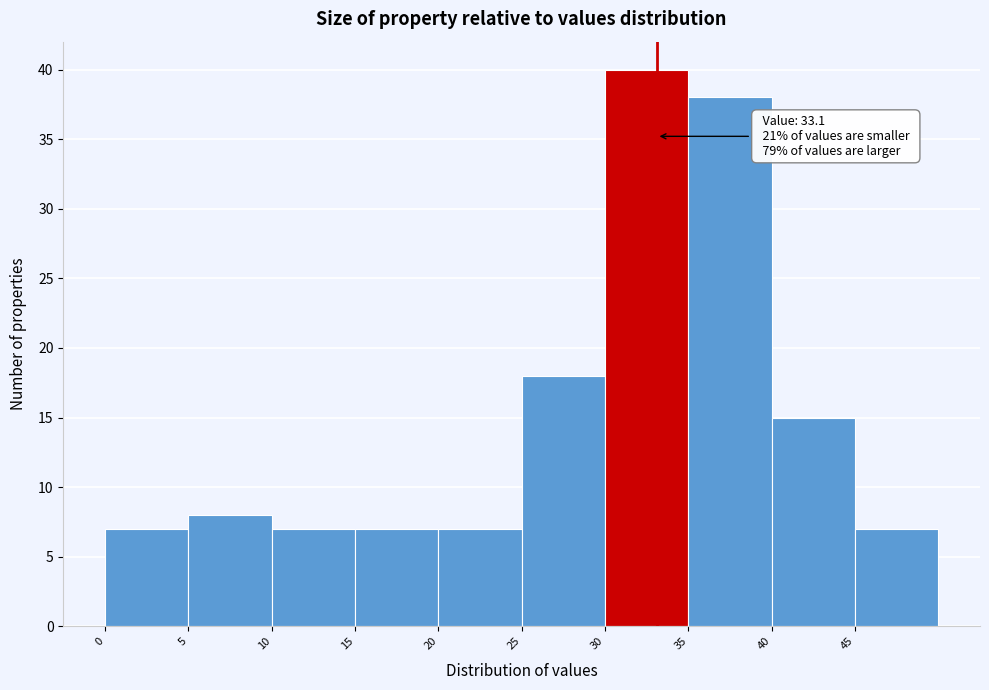

Over which range of the x-axis is the bar tallest?

30 to 35